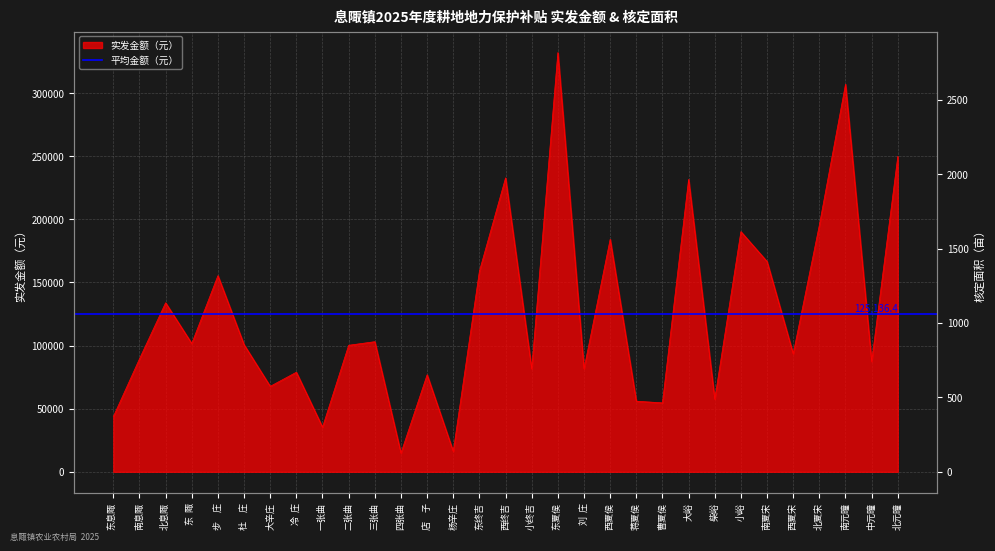

True or false: 实发金额（元） and 核定面积(亩) intersect in this chart.

False